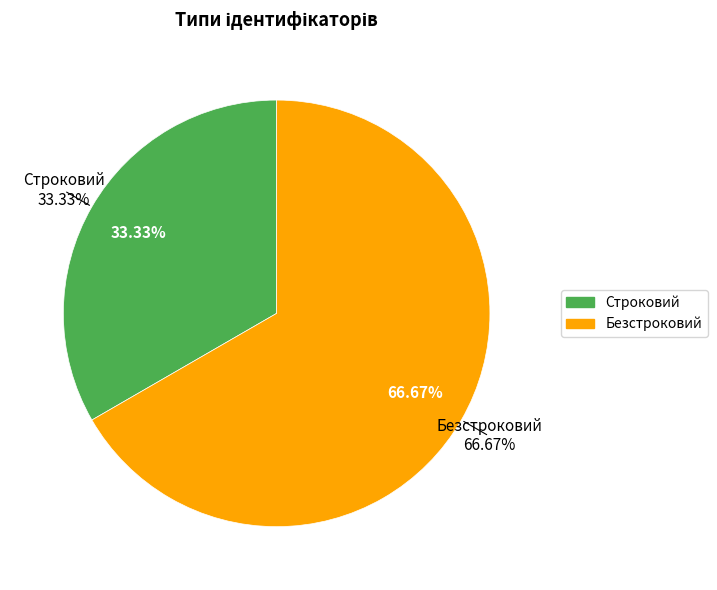

True or false: Строковий accounts for 33% of the total.

True